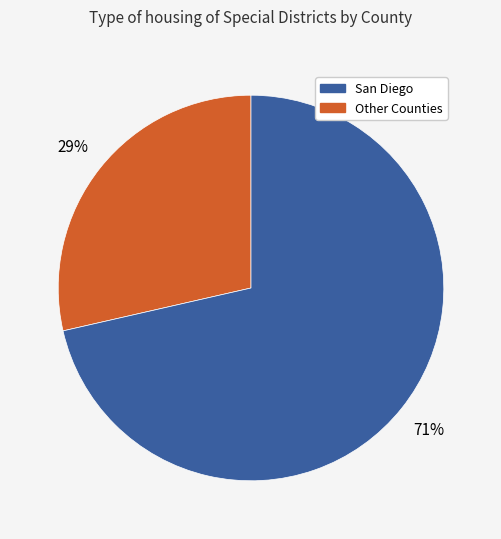

Is there a majority slice in this chart?

Yes